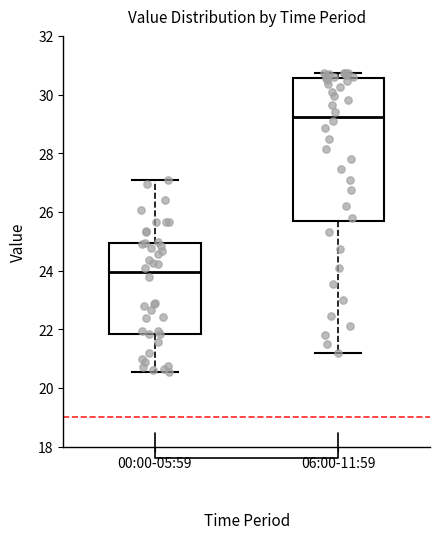

Reading left to right, transcribe this box plot: for each box, give where its median line is, the range the box spans, and where its two whiskers end, as read against the y-axis. The values are not printed on the chart, so give them approximately, as read against the axis.

00:00-05:59: median 24.0, box 21.8 to 25.0, whiskers 20.6 to 27.2
06:00-11:59: median 29.2, box 25.6 to 30.6, whiskers 21.2 to 30.8